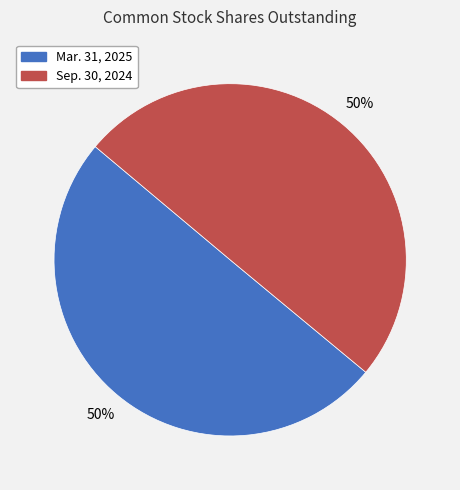

What is the ratio of the value at Mar. 31, 2025 to the value at Sep. 30, 2024?

1.0